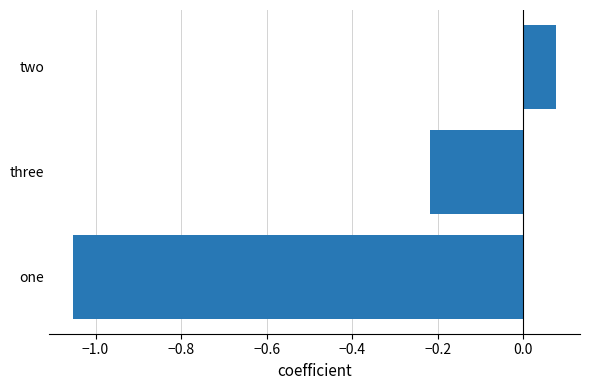

The value at one is -0.3. True or false?

False